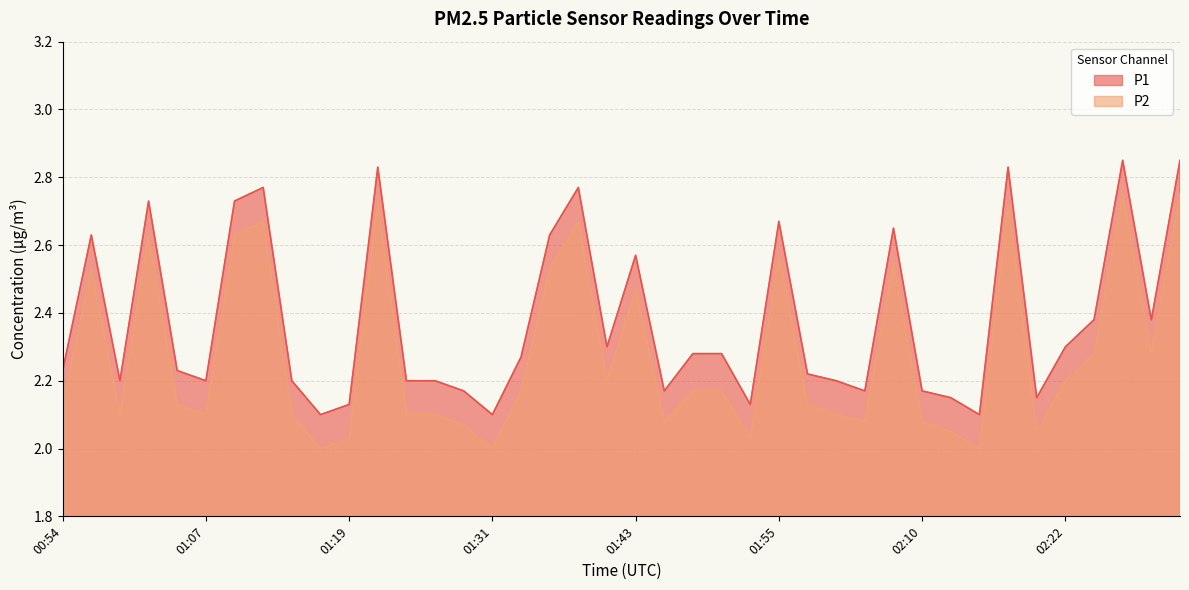

What is the value of the P1 point at the 23rd from the left?

2.3